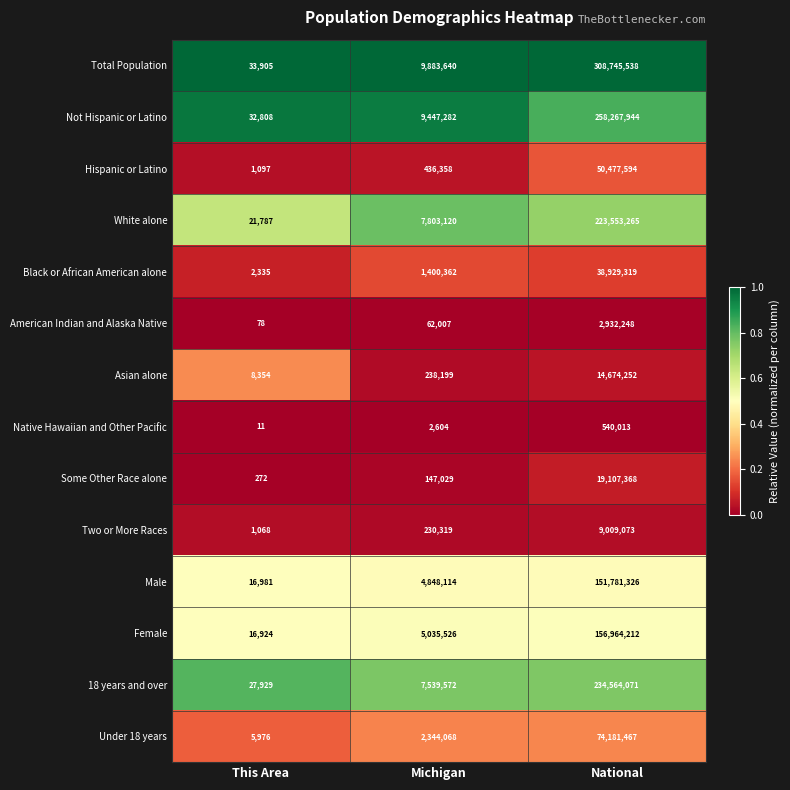

What is the total value across all series at This Area?

169525